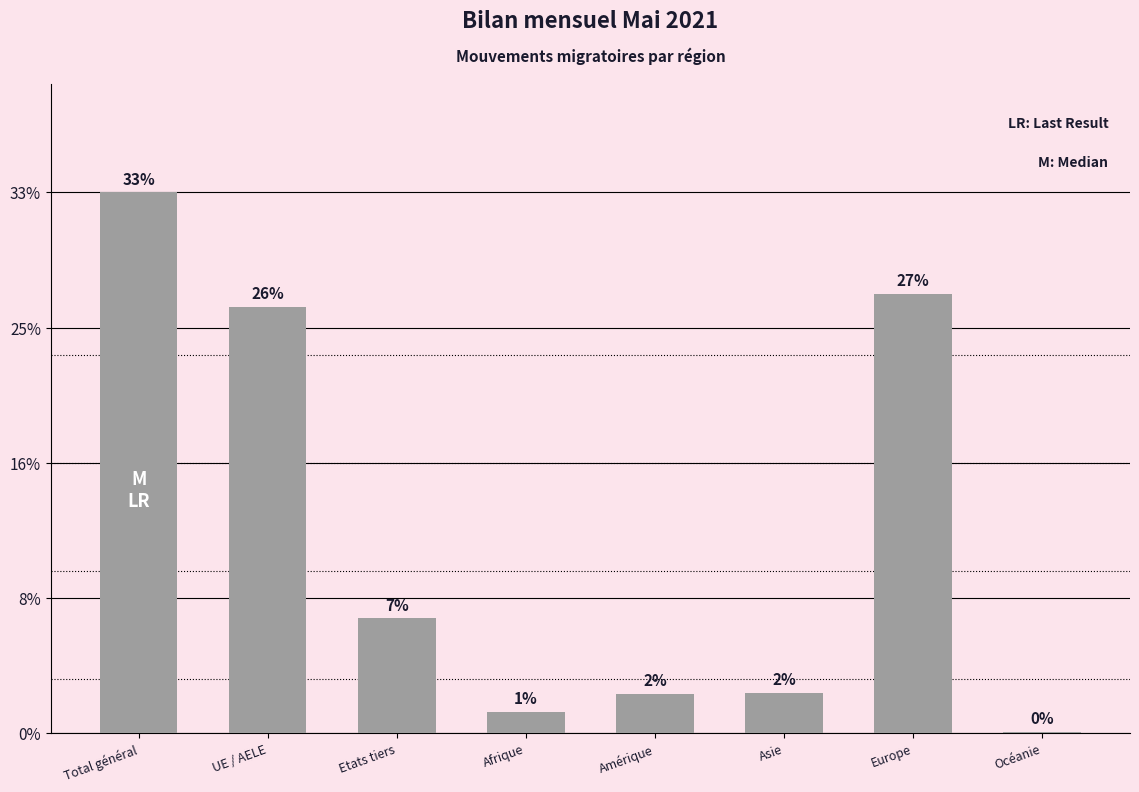

What position from the left is Afrique?

4